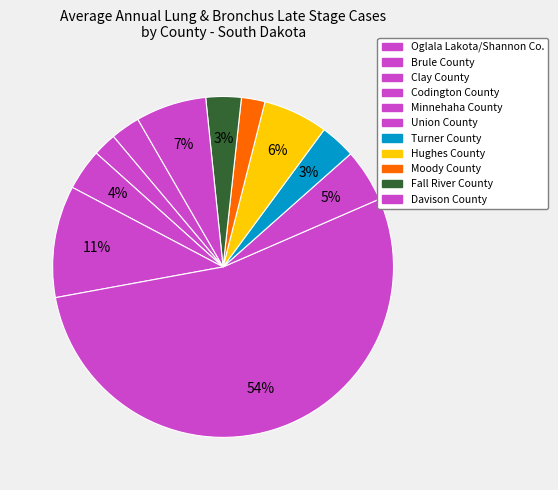

Is the sum of Hughes County and Union County greater than half?

No